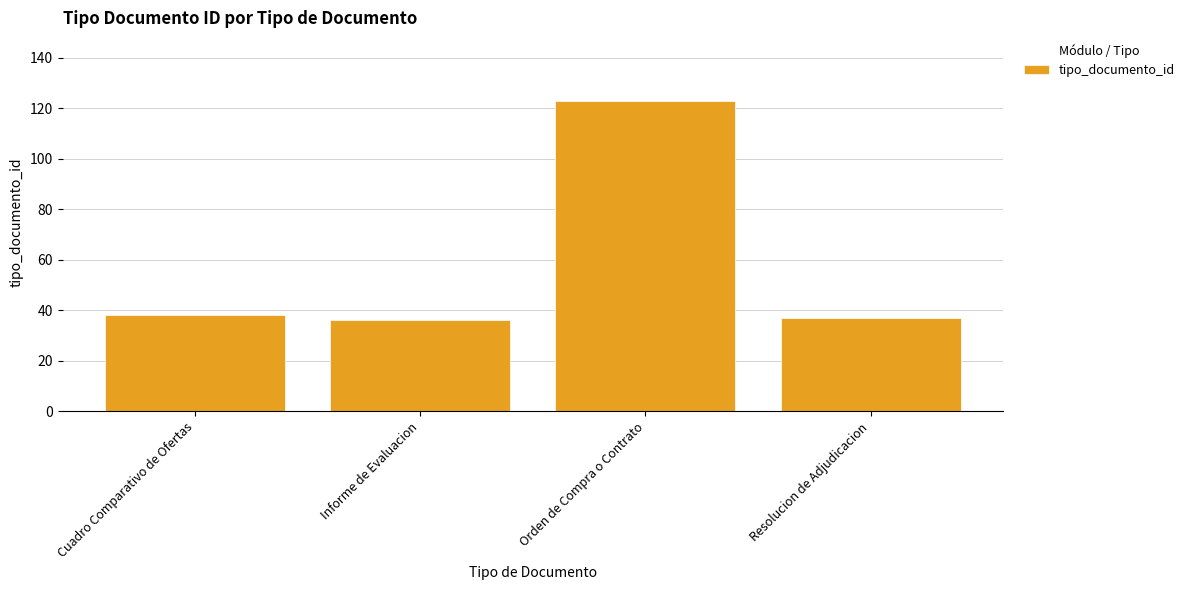

What is the change in value from Cuadro Comparativo de Ofertas to Orden de Compra o Contrato?

+85